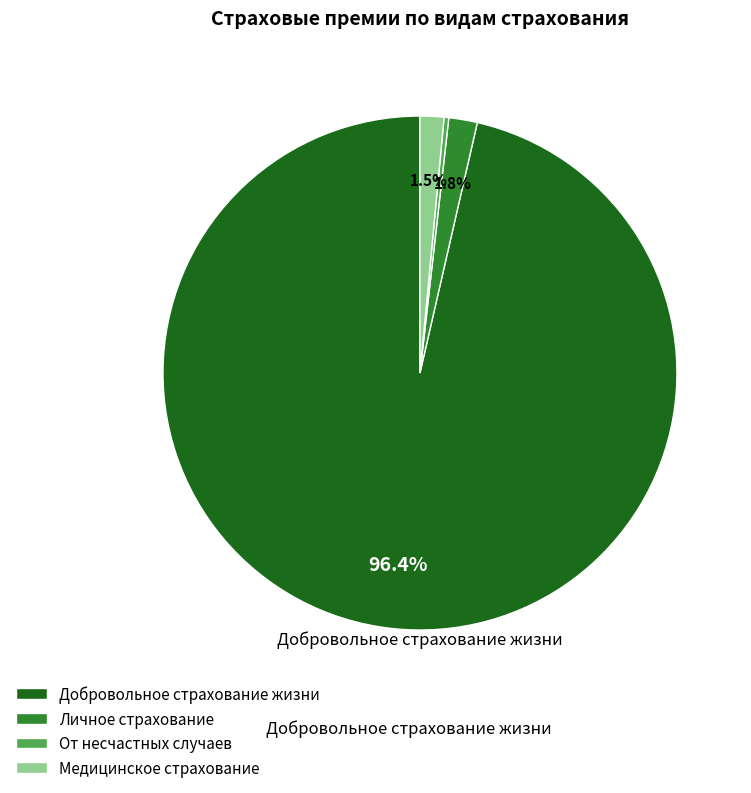

How many slices are in this pie chart?

4